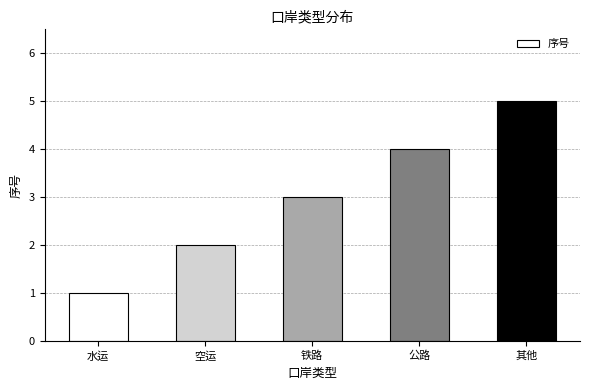

Reading left to right, transcribe all the data shown in this chart.

1	2	3	4	5